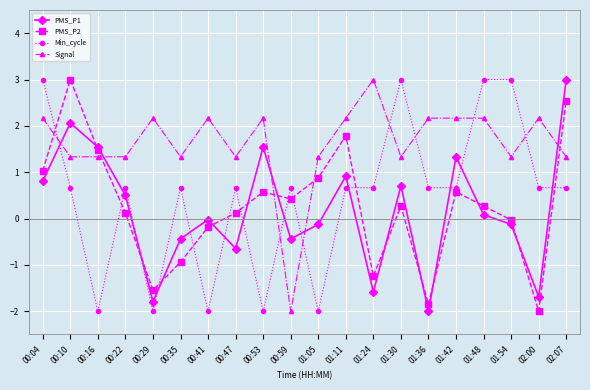

What is the value of the Signal point at the 4th from the left?

1.3